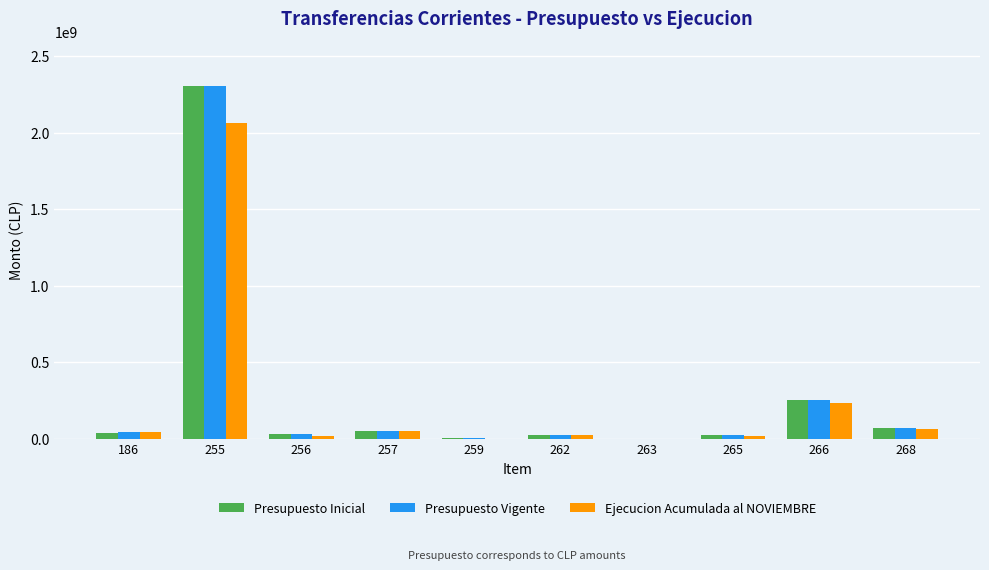

What is the maximum value for Presupuesto Vigente?

2304403126